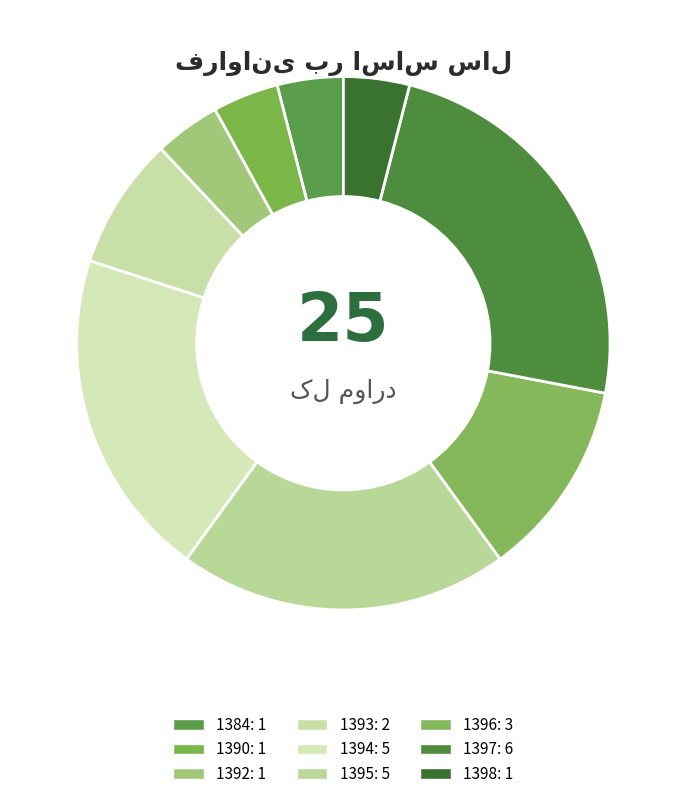

To the nearest percent, what is the difference between the 1390 and 1395 slice percentages?

16%